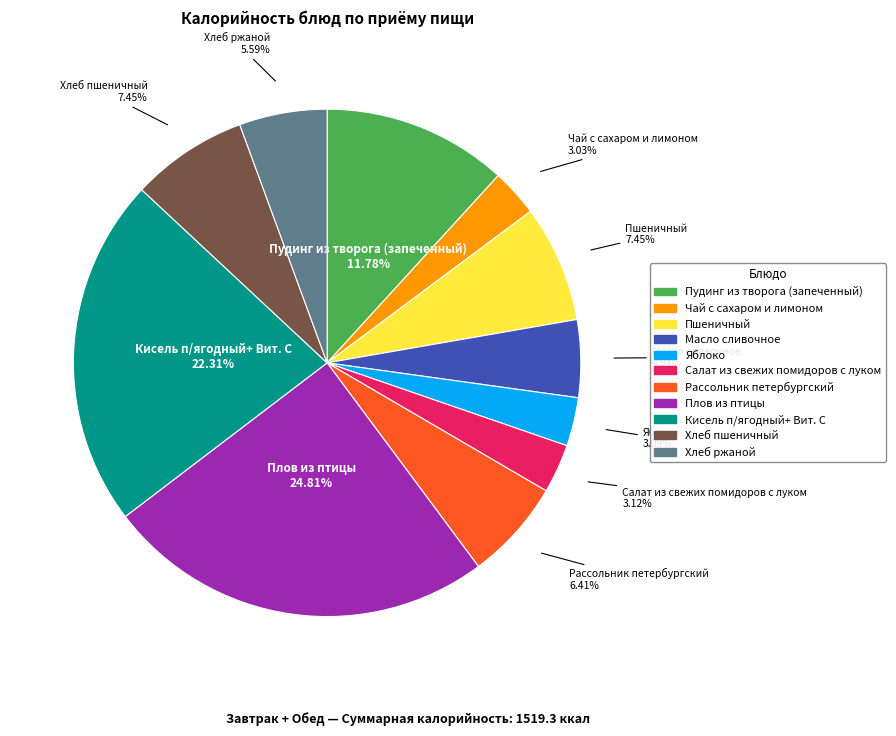

Approximately how many times larger is the value at Хлеб пшеничный compared to Кисель п/ягодный+ Вит. С?

0.3